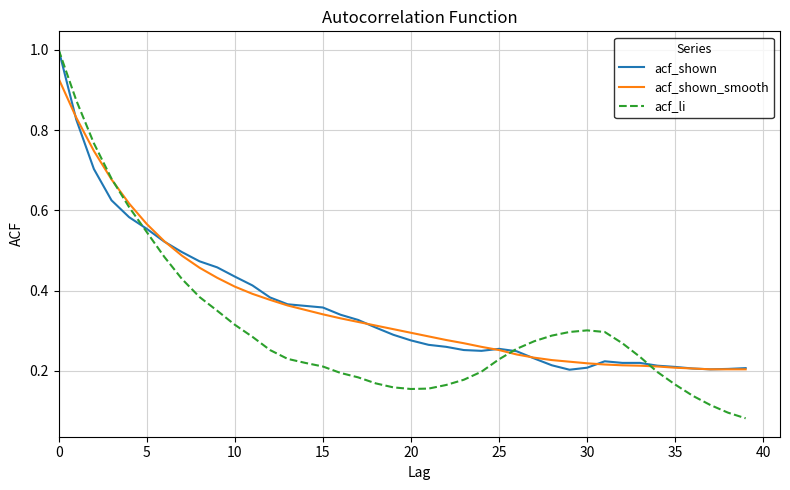

True or false: acf_shown and acf_li cross at least once.

True